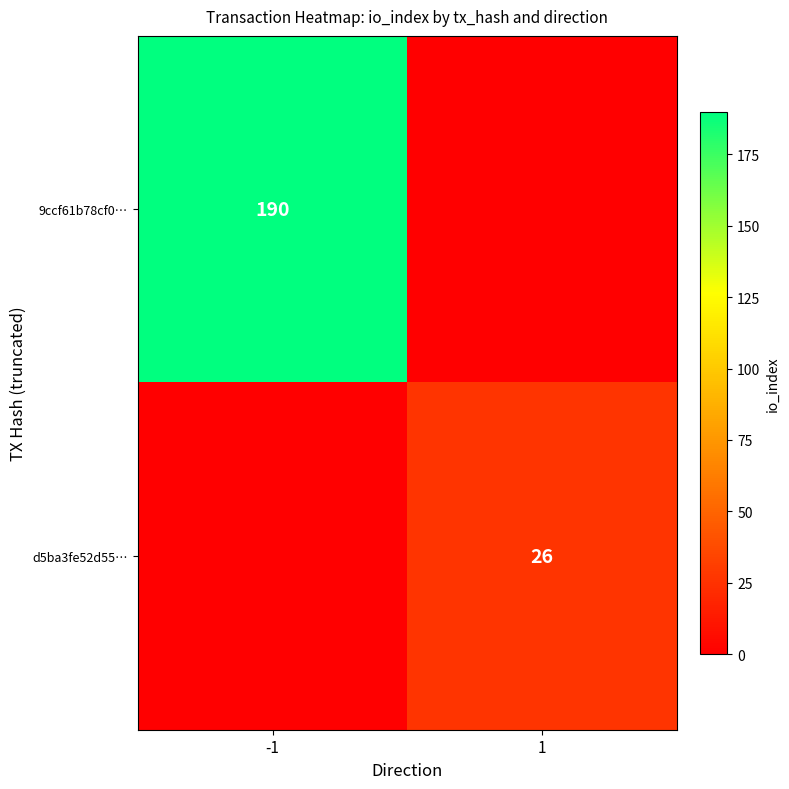

Between -1 and 1, which is larger?

-1